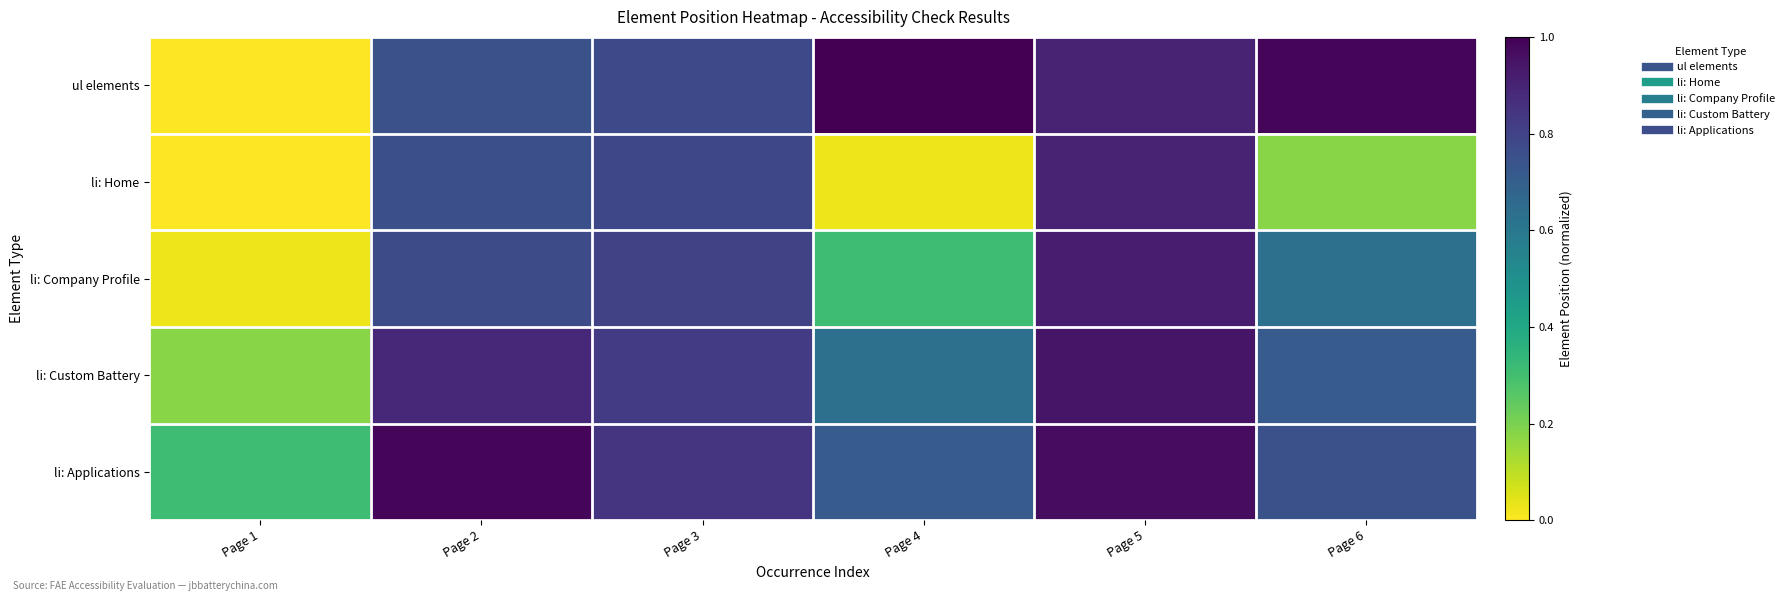

What is the maximum value shown in the chart?

1.0